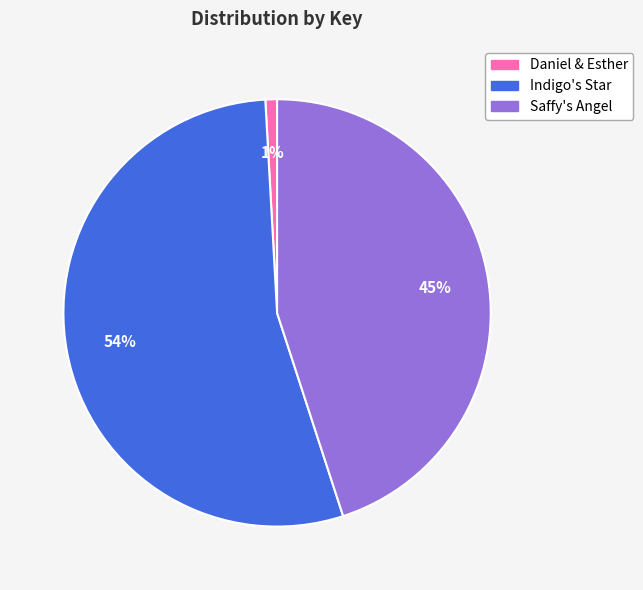

How many slices are in this pie chart?

3